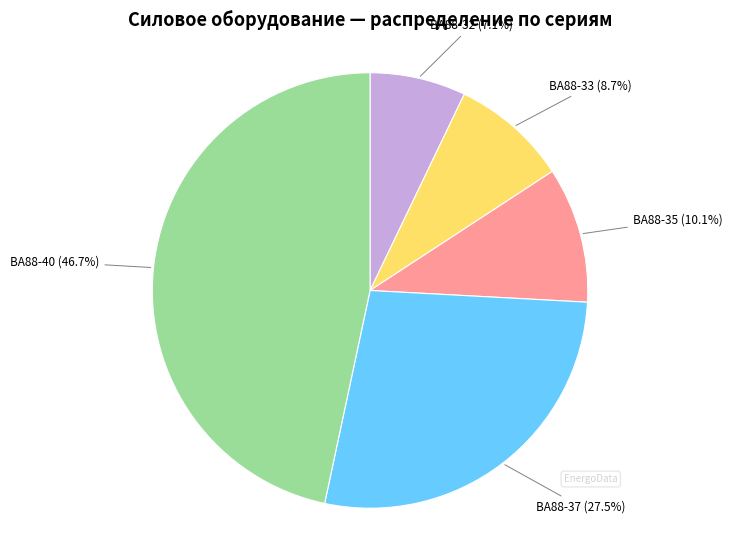

To the nearest percent, what is the combined percentage of ВА88-33 and ВА88-37?

36%